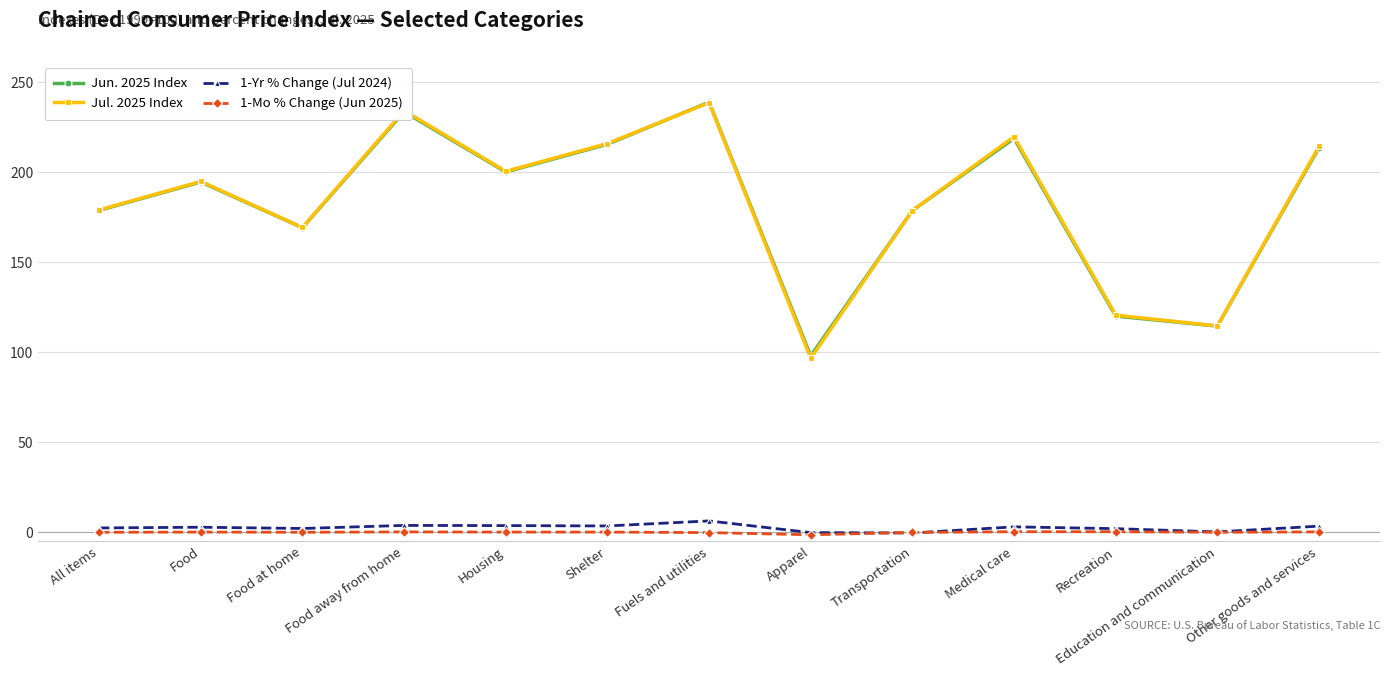

How many interior local valleys does the Jul. 2025 Index series have?

4